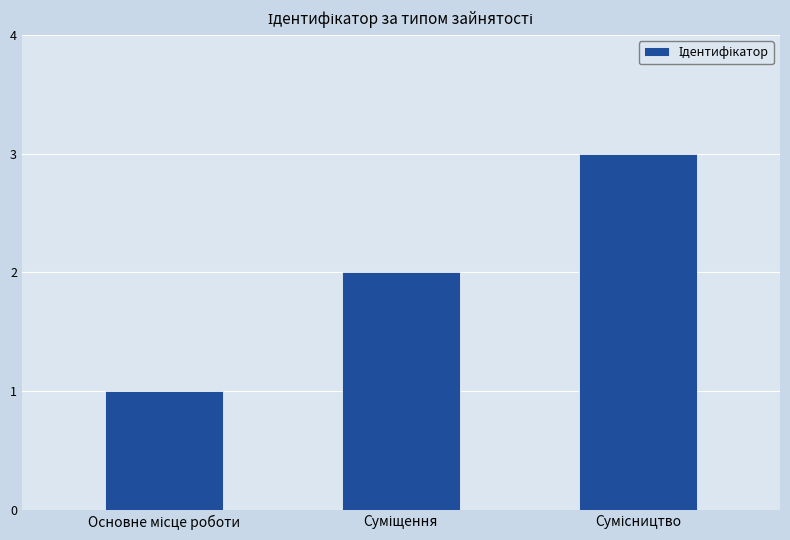

What is the sum of all values?

6